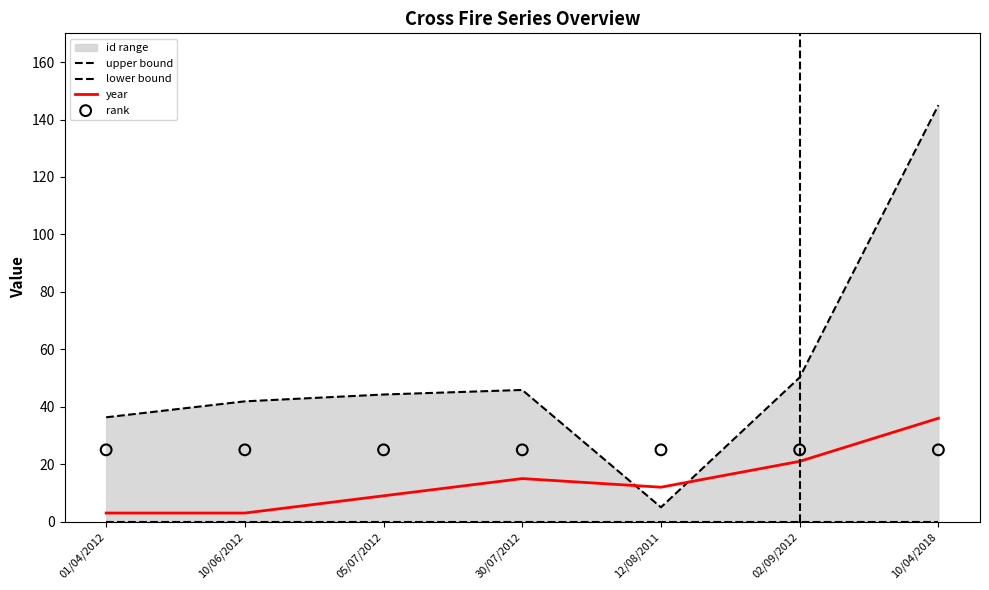

Is the value of lower bound at 10/06/2012 greater than the value of rank at 02/09/2012?

No